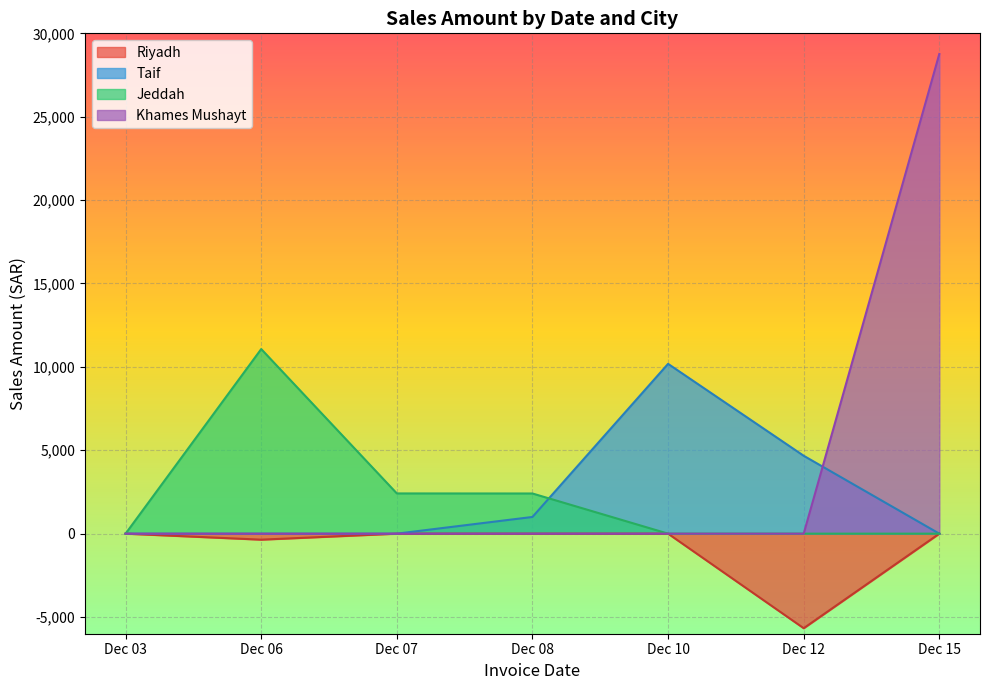

How many lines are shown in the chart?

4